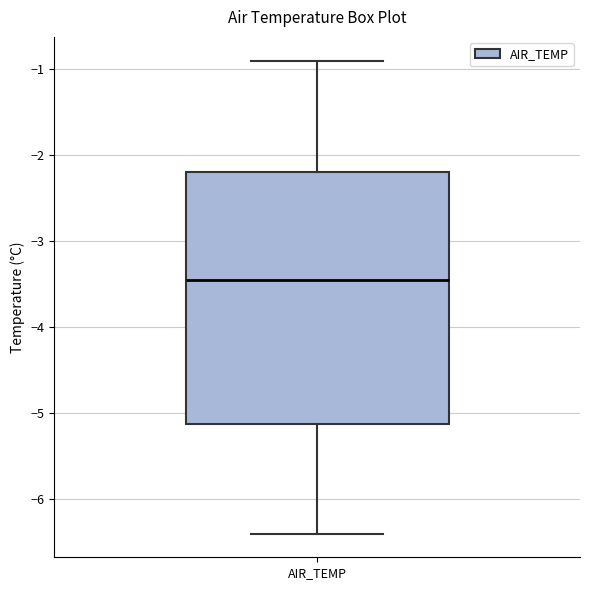

Where does the lower whisker of the box for AIR_TEMP end on the y-axis? The values are not printed on the chart, so give them approximately, as read against the axis.

-6.4